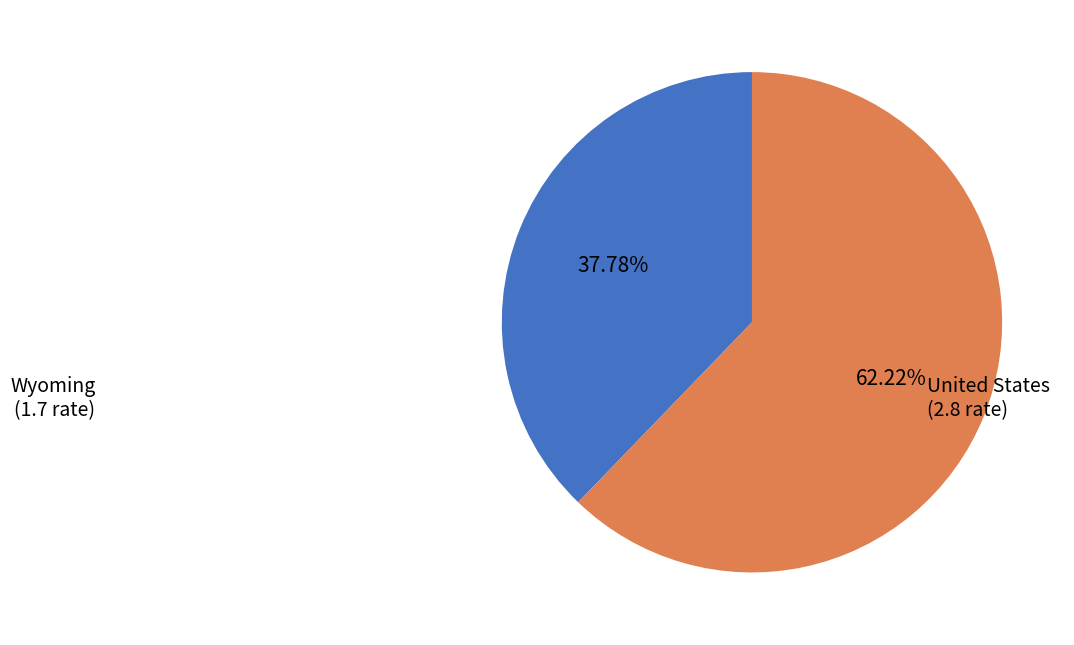

To the nearest percent, what is the difference between the largest and smallest slice percentages?

24%